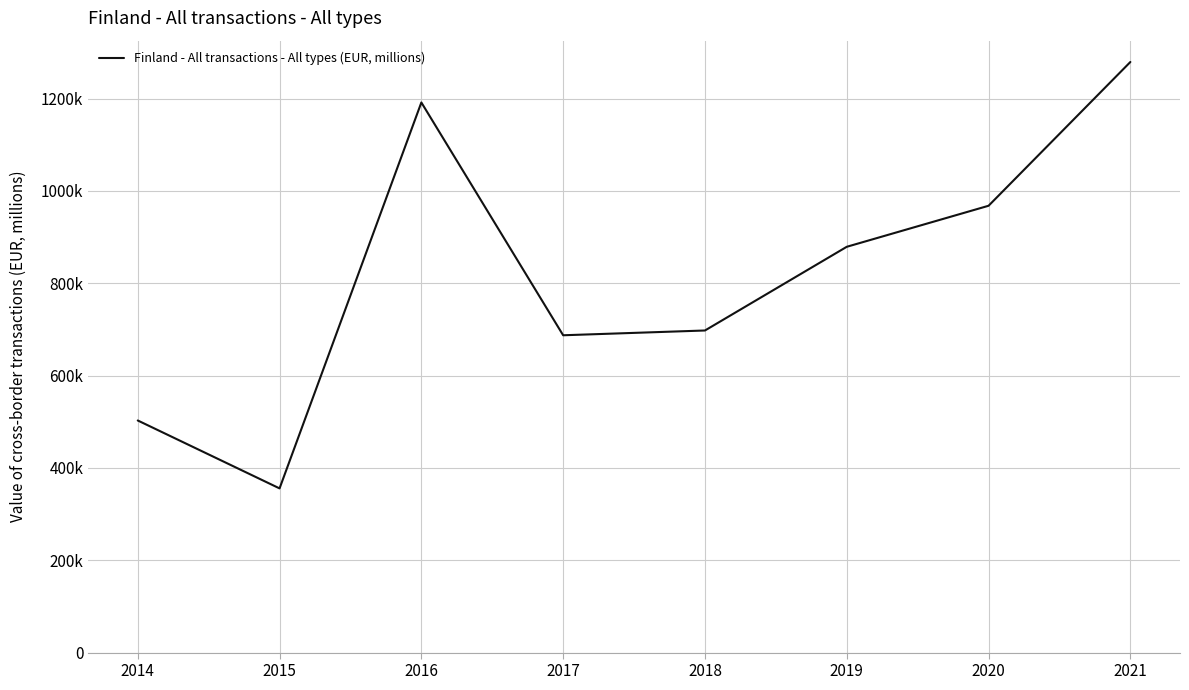

Does the chart display data point markers on the line(s)?

No